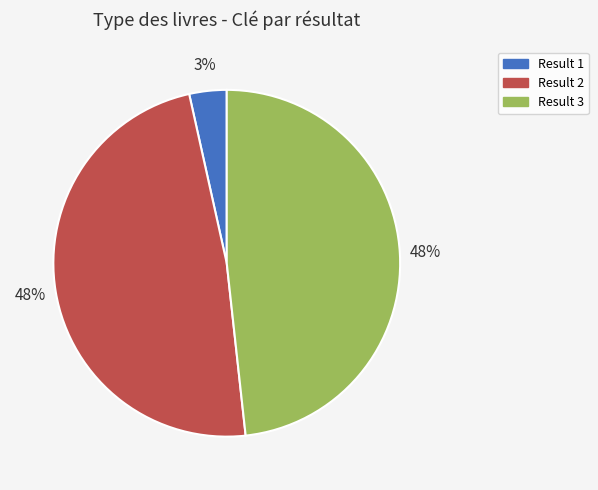

To the nearest percent, what is the average slice percentage?

33%